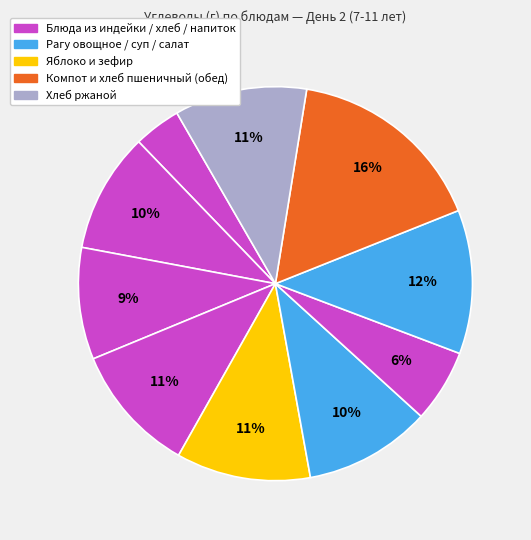

Count the number of slices in the pie.

10